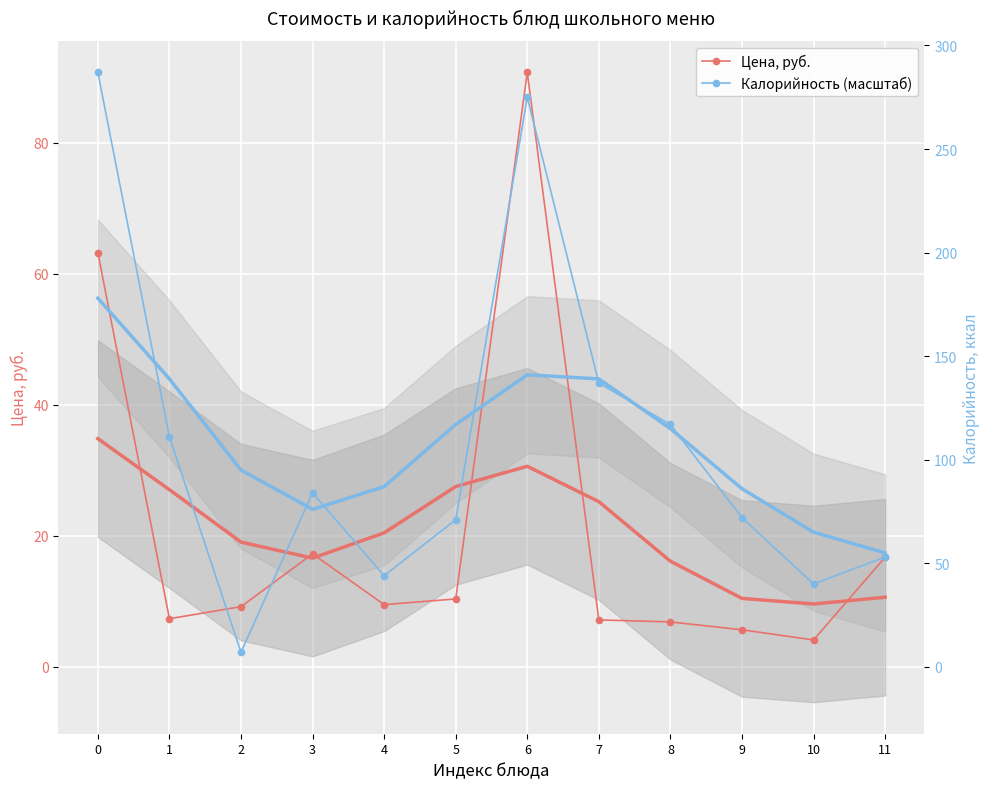

Which series changed the most between 4 and 11?

Цена, руб.